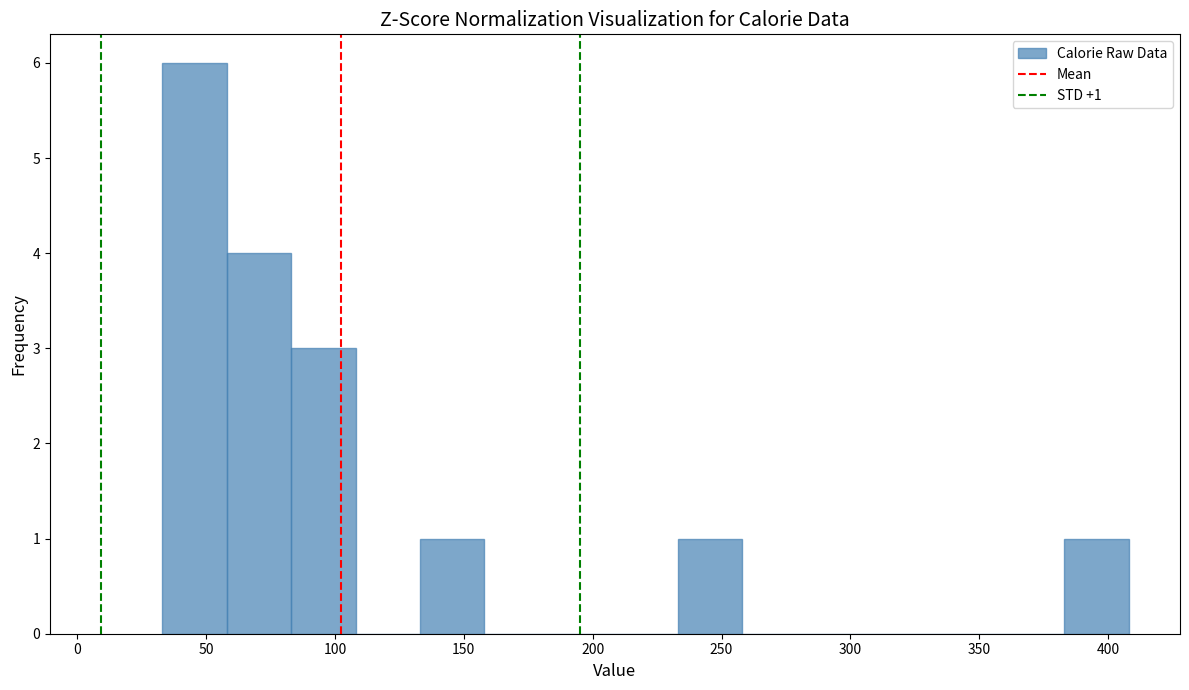

Over which range of the x-axis is the bar tallest?

33 to 58